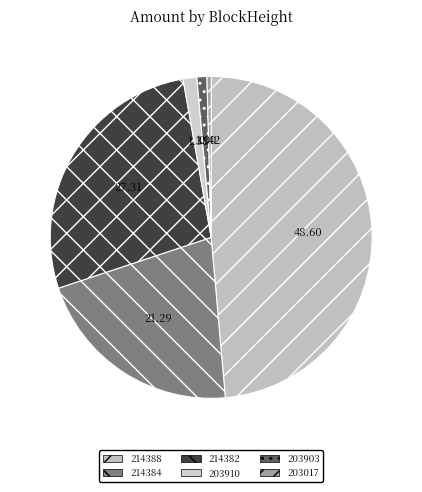

Is it true that 203910 is 11% of the pie?

False